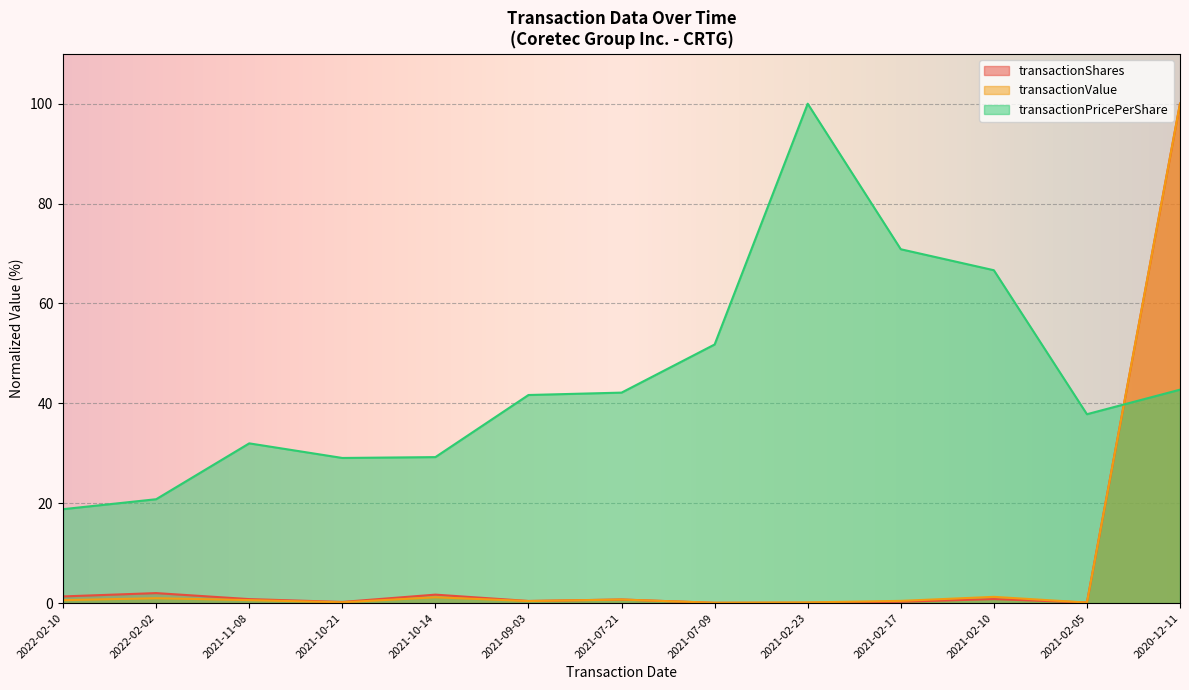

How many data points in transactionPricePerShare are above 41?

7